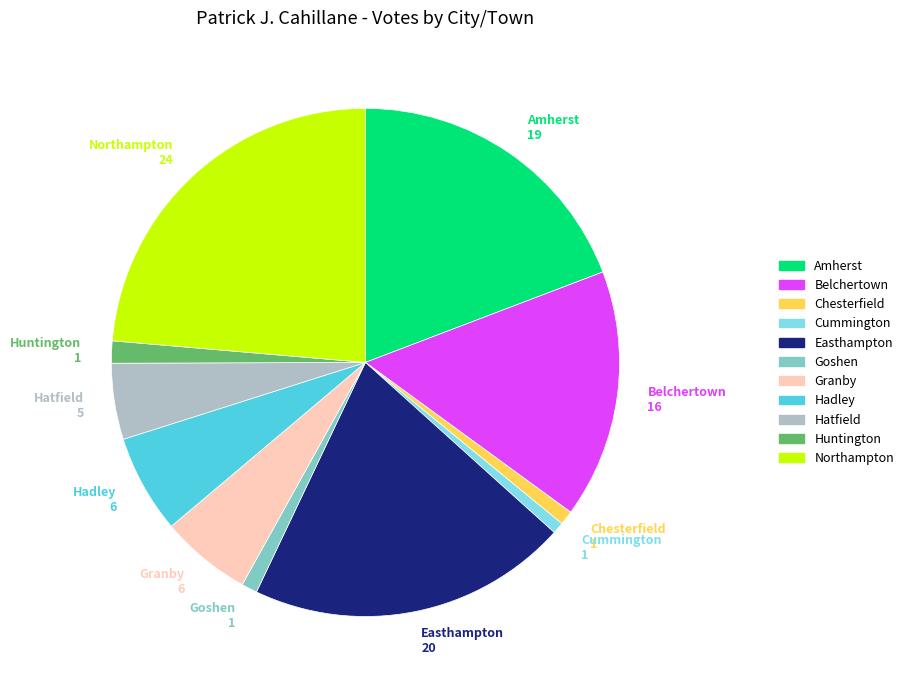

What is the ratio of the value at Huntington to the value at Easthampton?

0.1